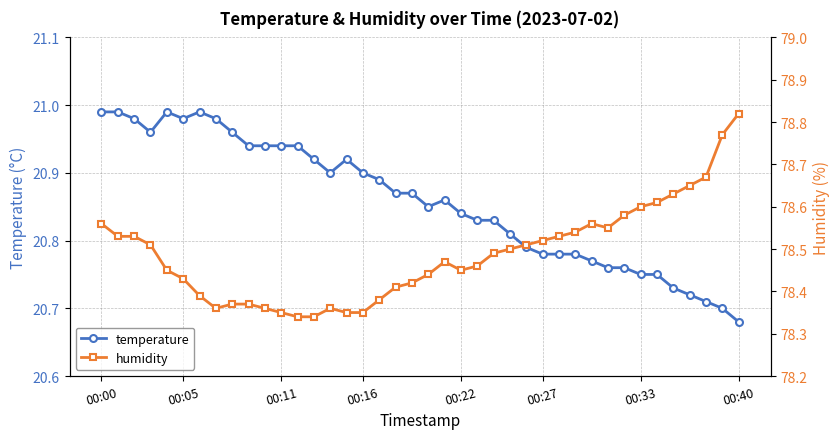

What is the smallest value displayed?

20.7